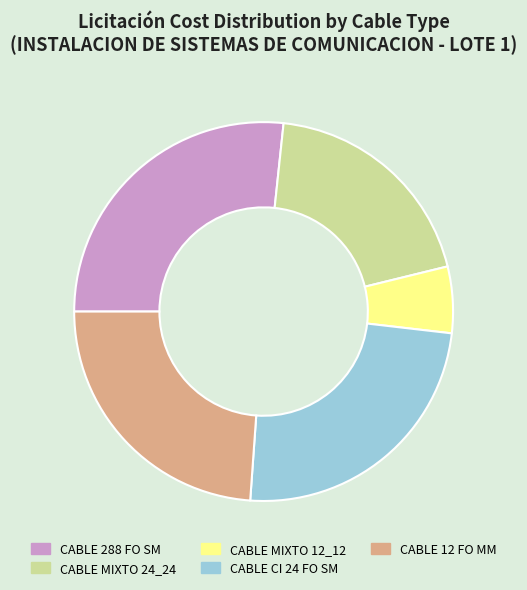

Is the sum of CABLE 288 FO SM and CABLE CI 24 FO SM greater than half?

Yes